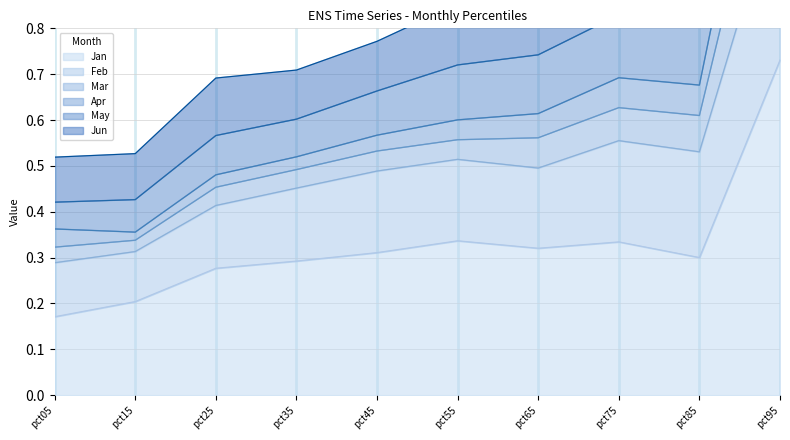

At which label is Jan closest to 0?

pct05